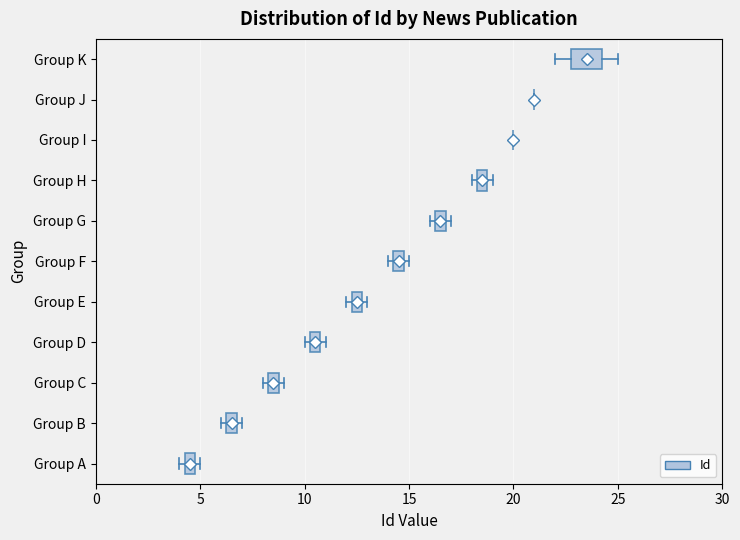

Which box is the widest, from its left edge to its right edge?

Group K